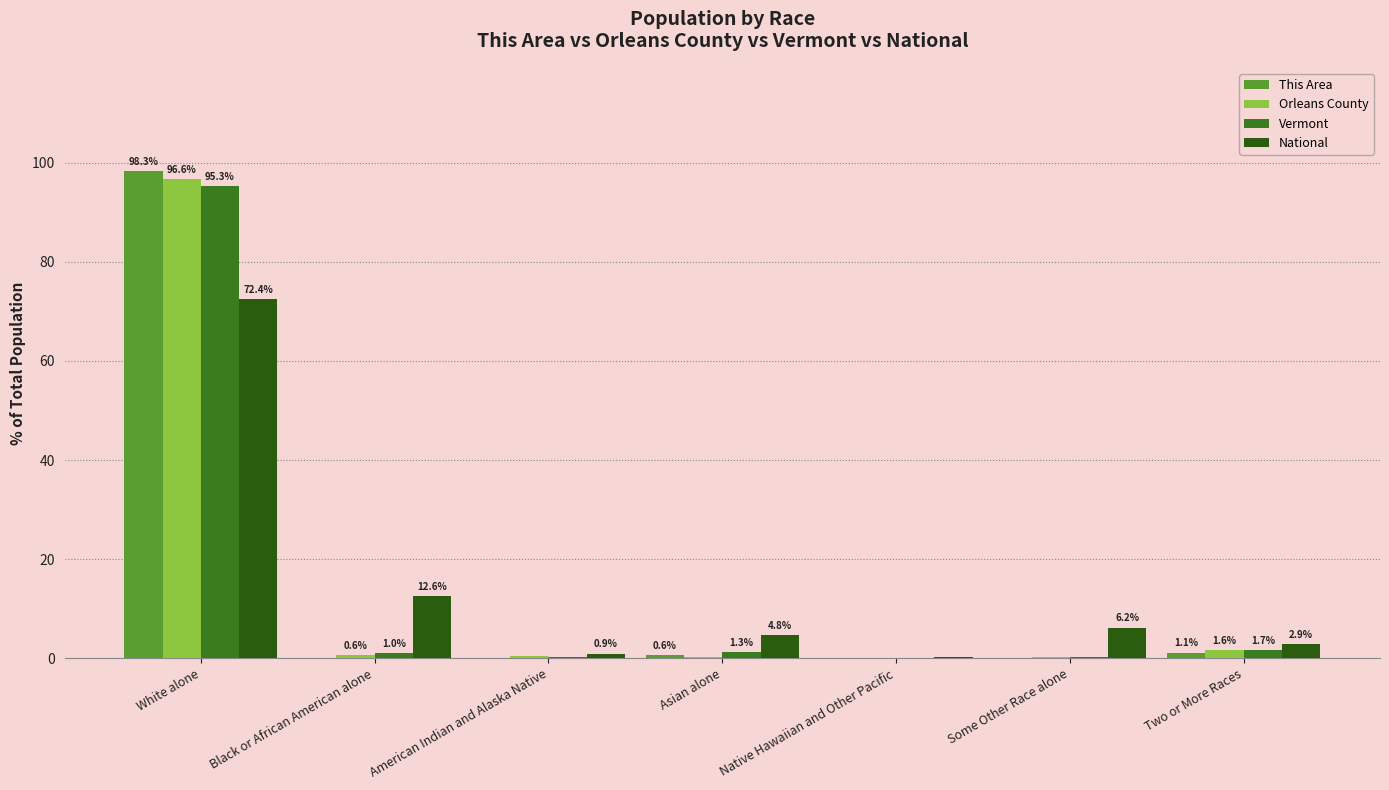

What is the label of the 7th bar from the left?

Two or More Races